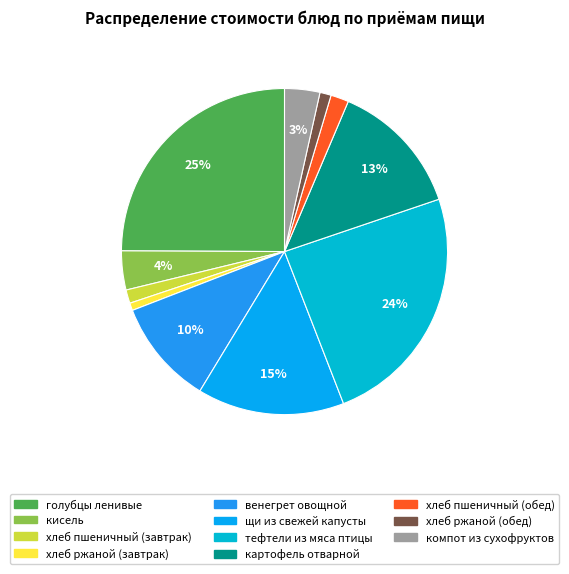

What is the smallest slice in the pie chart?

хлеб ржаной (завтрак)